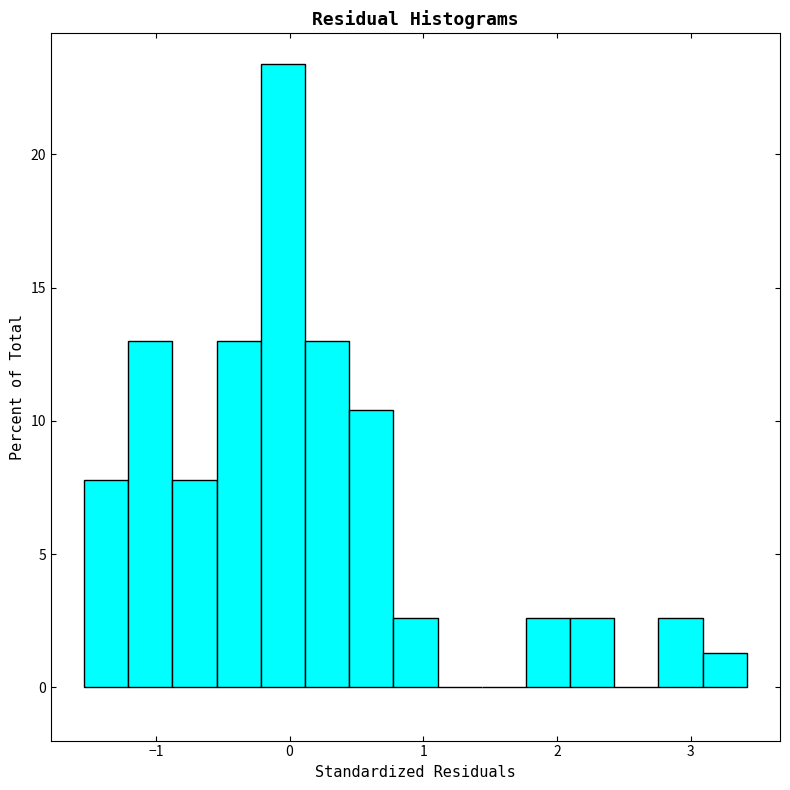

Read against the x-axis, roughly where is the centre of the tallest bar?

-0.1